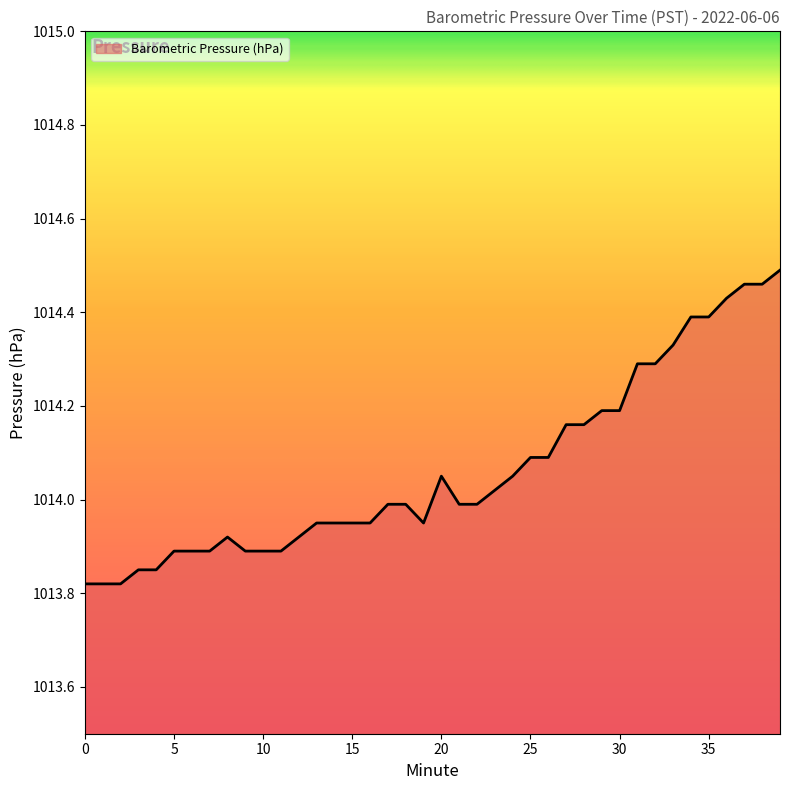

What is the difference between the maximum and minimum values?

0.7